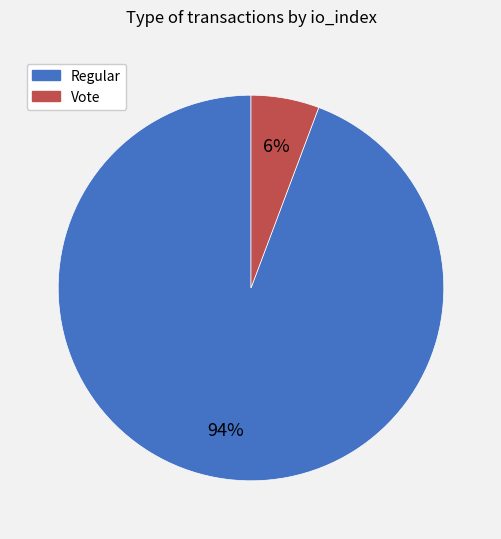

To the nearest percent, what is the combined percentage of Regular and Vote?

100%